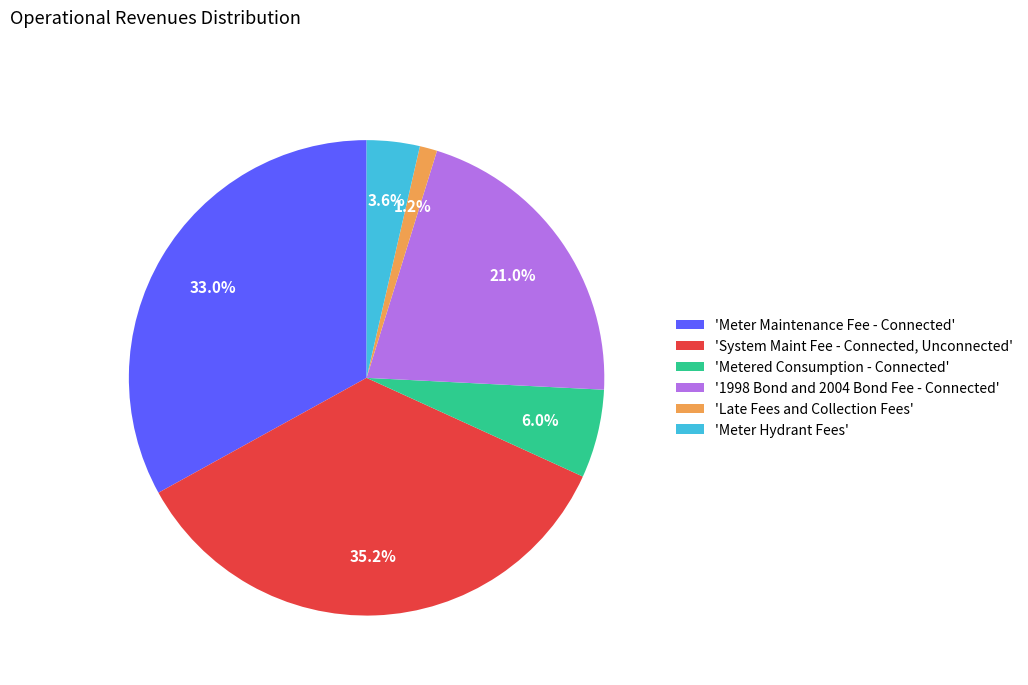

What portion of the pie excludes 'System Maint Fee - Connected, Unconnected'?

64.8%